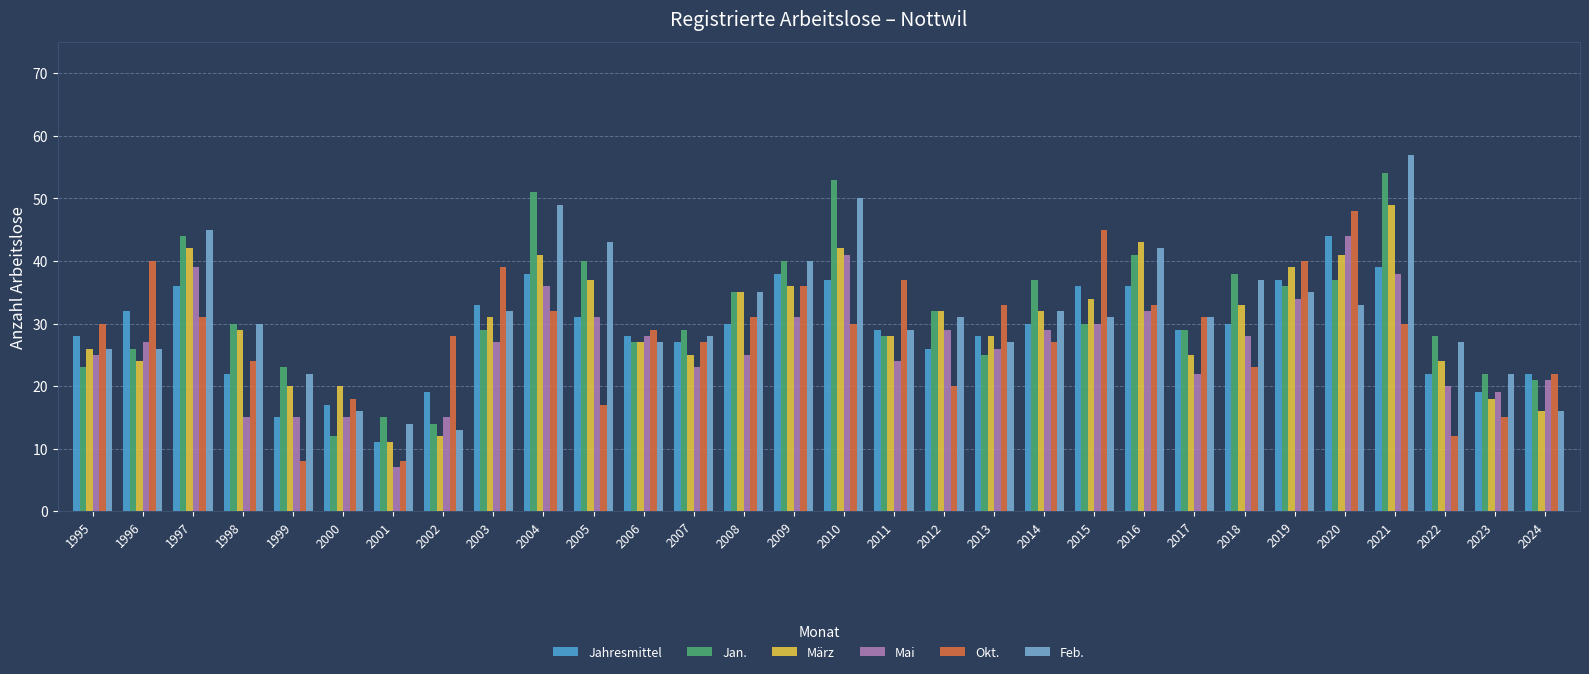

At 2003, list the series in order from smallest to largest.

Mai, Jan., März, Feb., Jahresmittel, Okt.